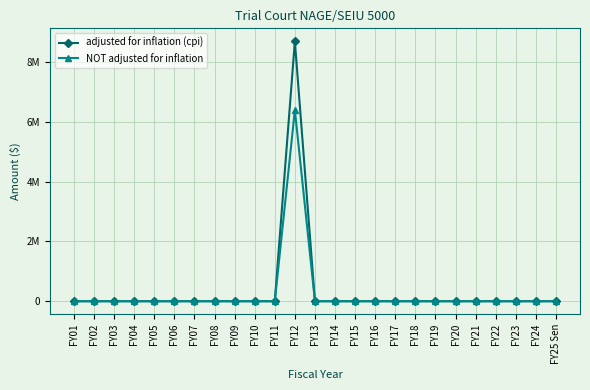

Between FY14 and FY22, which series saw the biggest shift?

adjusted for inflation (cpi)